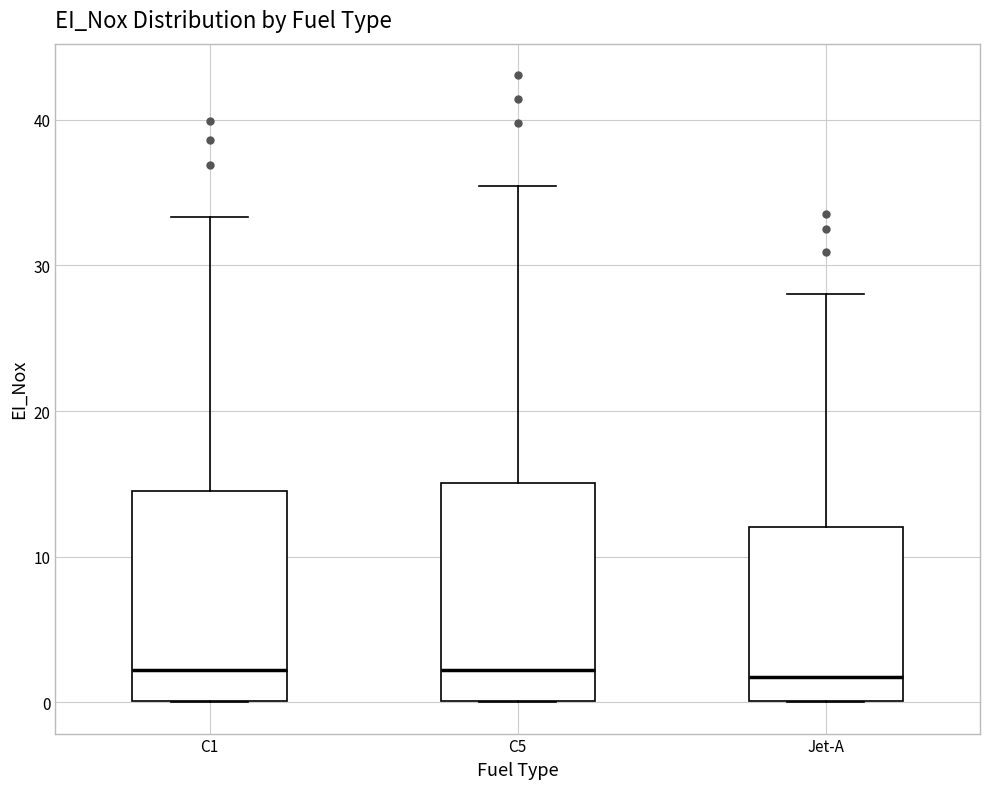

Where is the lower edge of the box for C5 on the y-axis? The values are not printed on the chart, so give them approximately, as read against the axis.

0